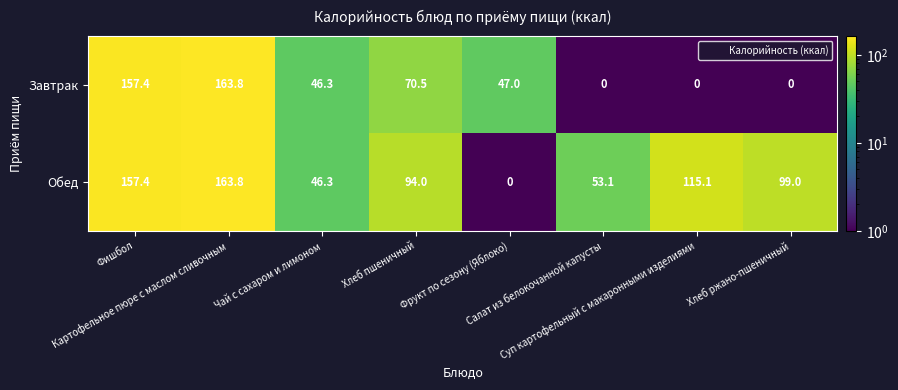

What is the greatest value displayed?

163.8